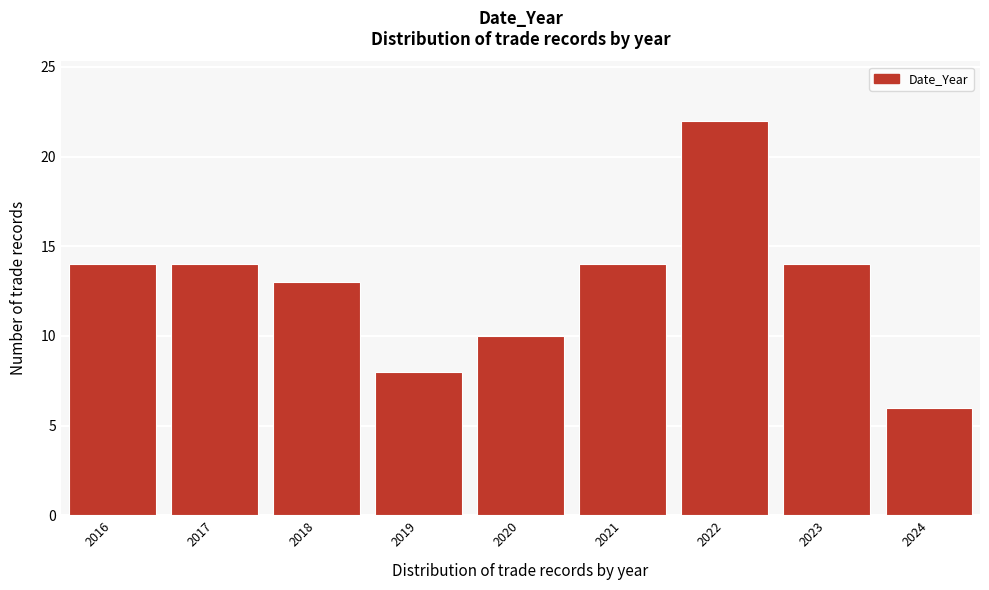

Reading right to left, what are all the values shown in this chart?

2024=6	2023=14	2022=22	2021=14	2020=10	2019=8	2018=13	2017=14	2016=14